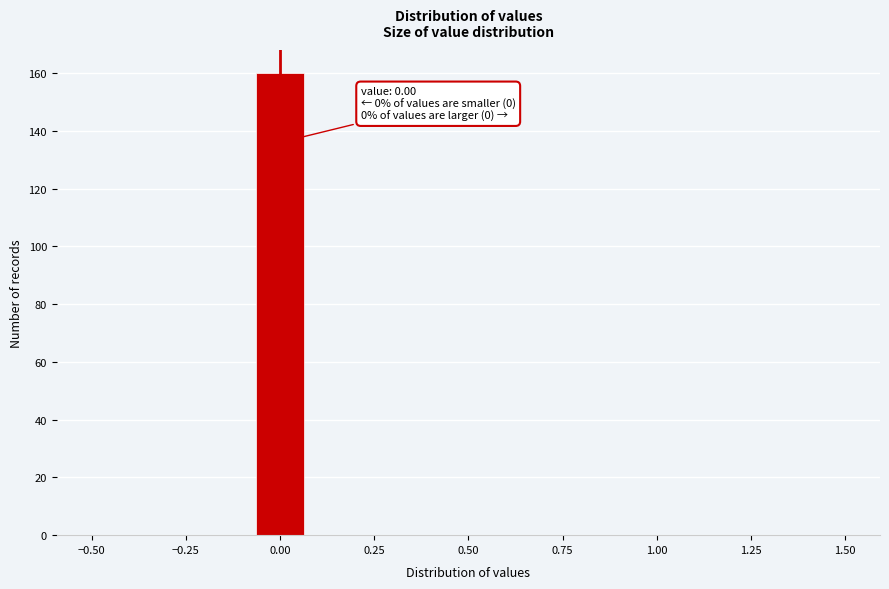

Around what value on the x-axis is the tallest bar? Give the approximate position of its centre, as read against the axis.

0.00